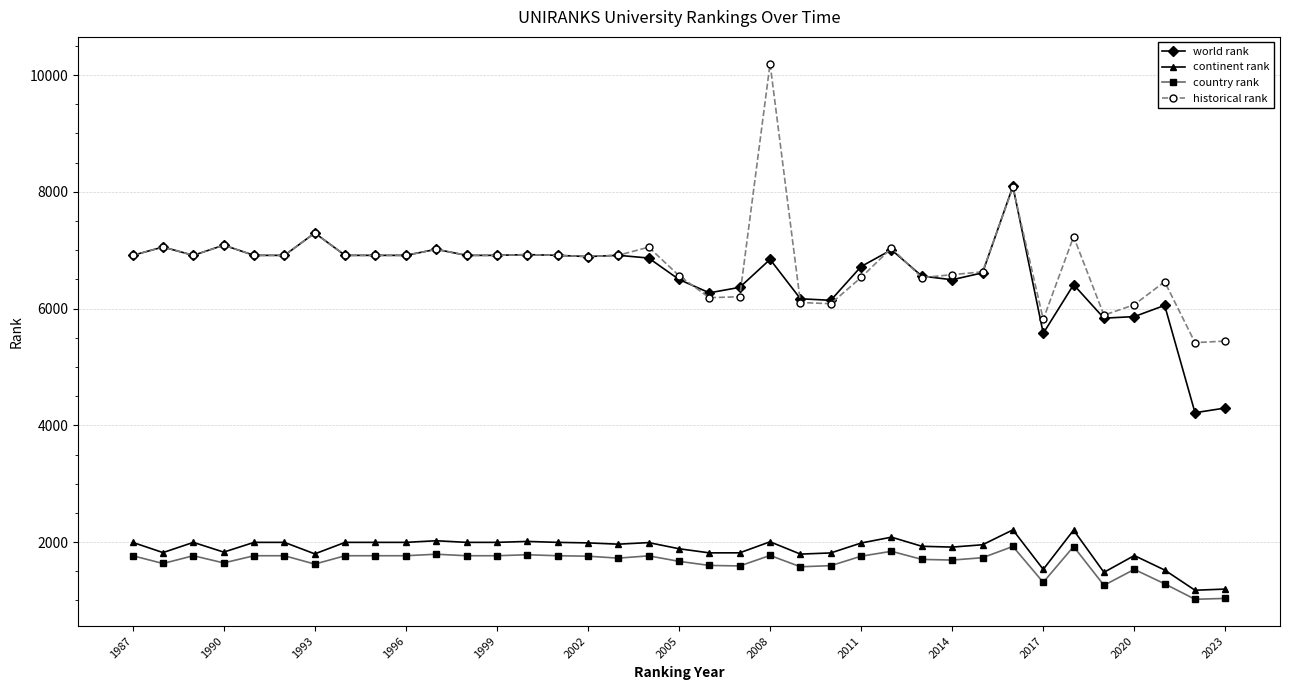

True or false: country rank and world rank cross at least once.

False